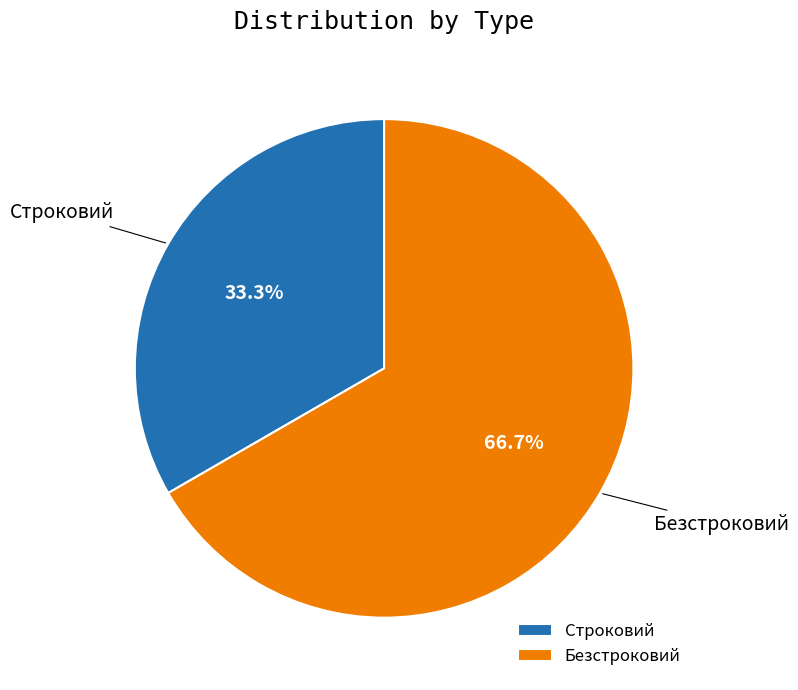

Which slice is the largest?

Безстроковий